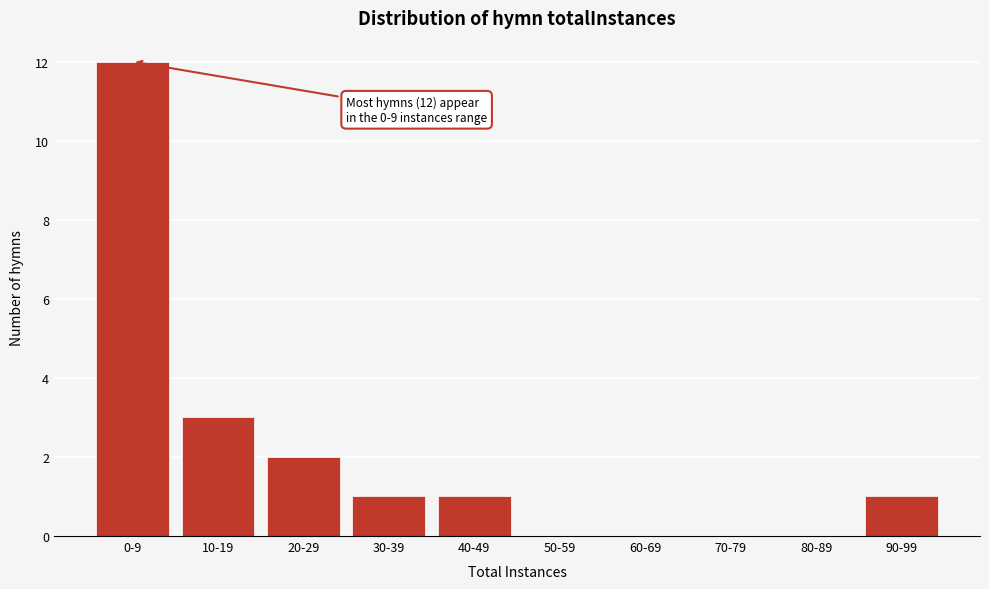

Reading right to left, list all the values displayed in this chart.

90-99=1	80-89=0	70-79=0	60-69=0	50-59=0	40-49=1	30-39=1	20-29=2	10-19=3	0-9=12